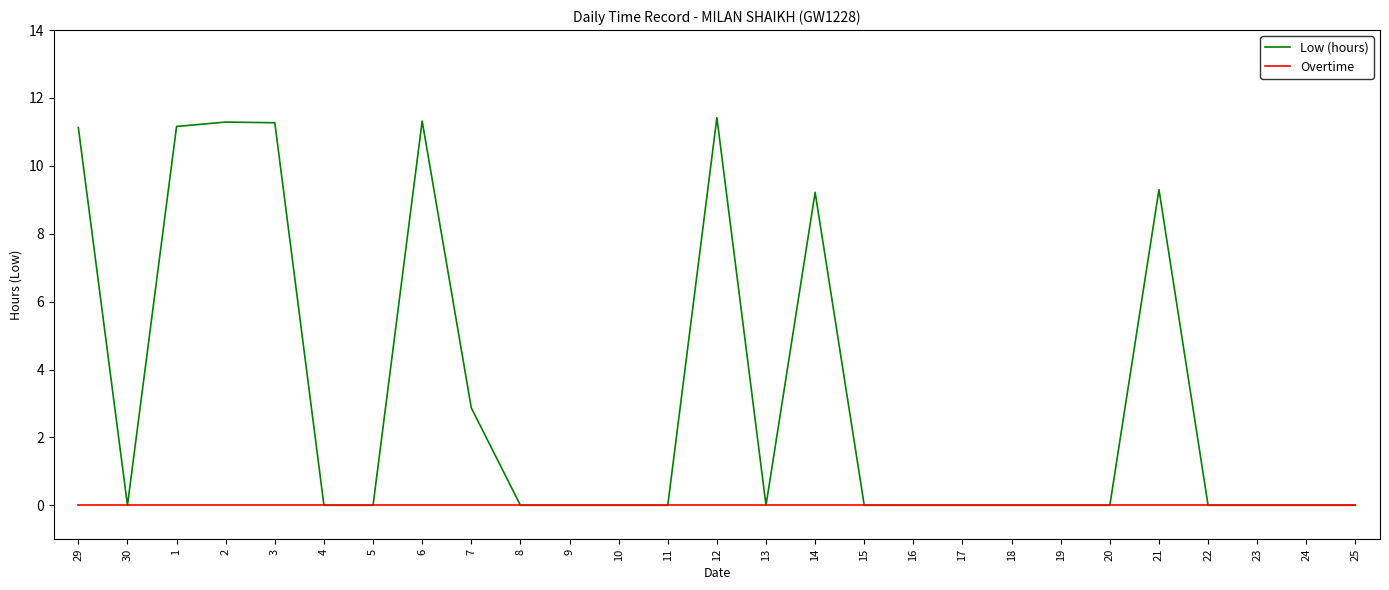

What is the sum of the Low (hours) values at 10 and 12?

11.4